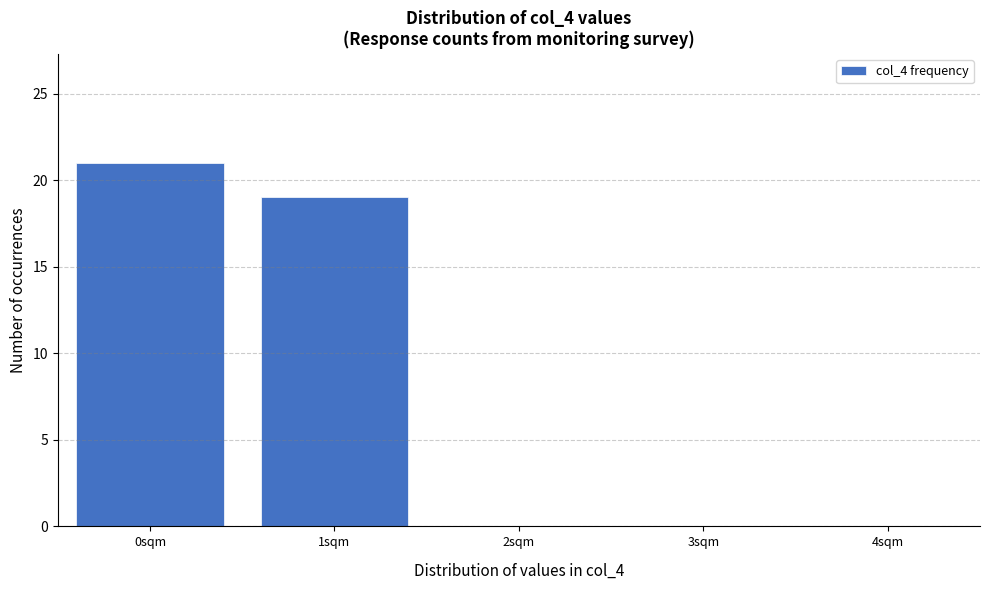

Reading right to left, list all the values displayed in this chart.

4sqm=0	3sqm=0	2sqm=0	1sqm=19	0sqm=21